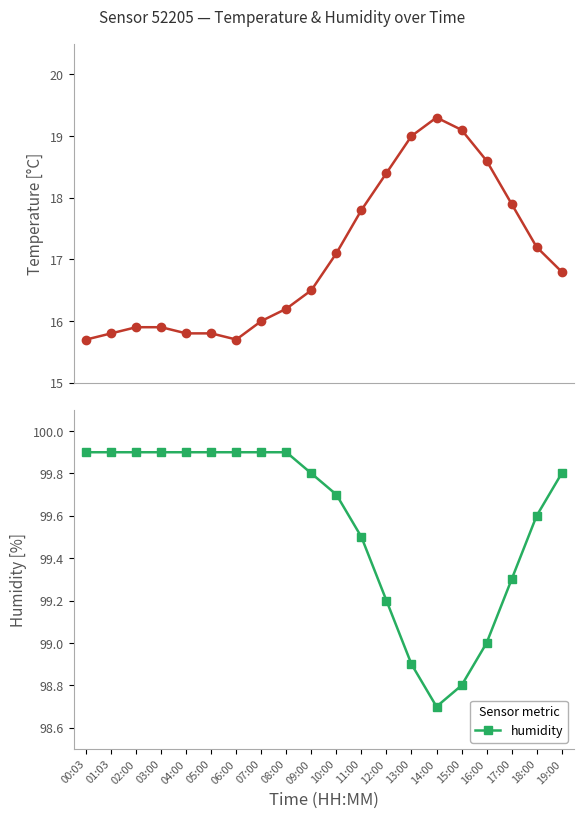

Does the chart display data point markers on the line(s)?

Yes